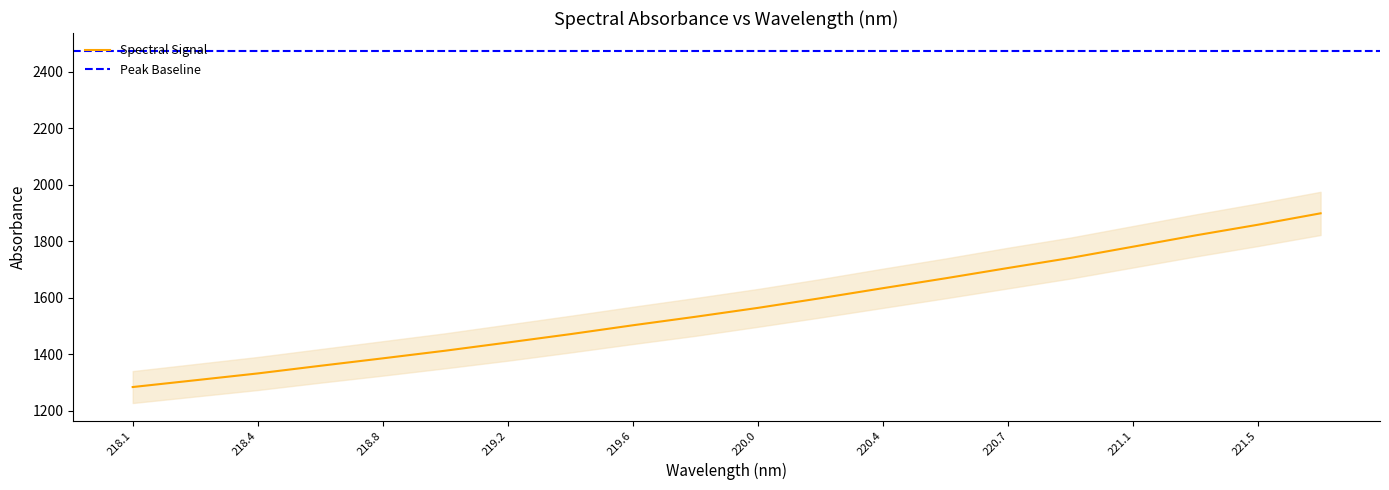

What is the sum of the values at 218.6332 and 220.1623?

2957.1